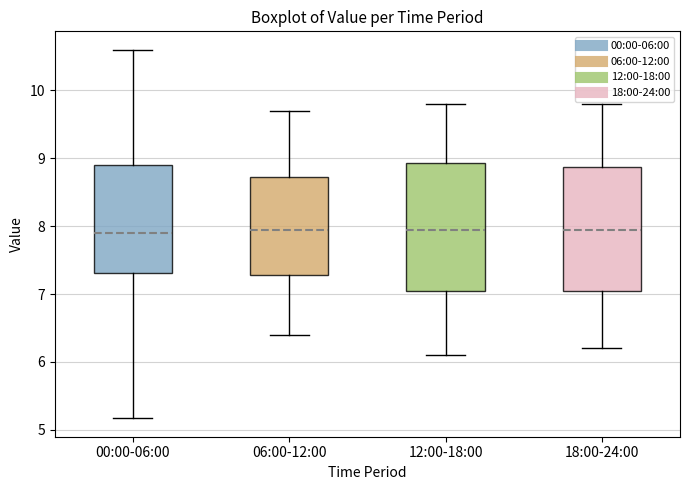

Where is the upper edge of the box for 18:00-24:00 on the y-axis? The values are not printed on the chart, so give them approximately, as read against the axis.

8.9